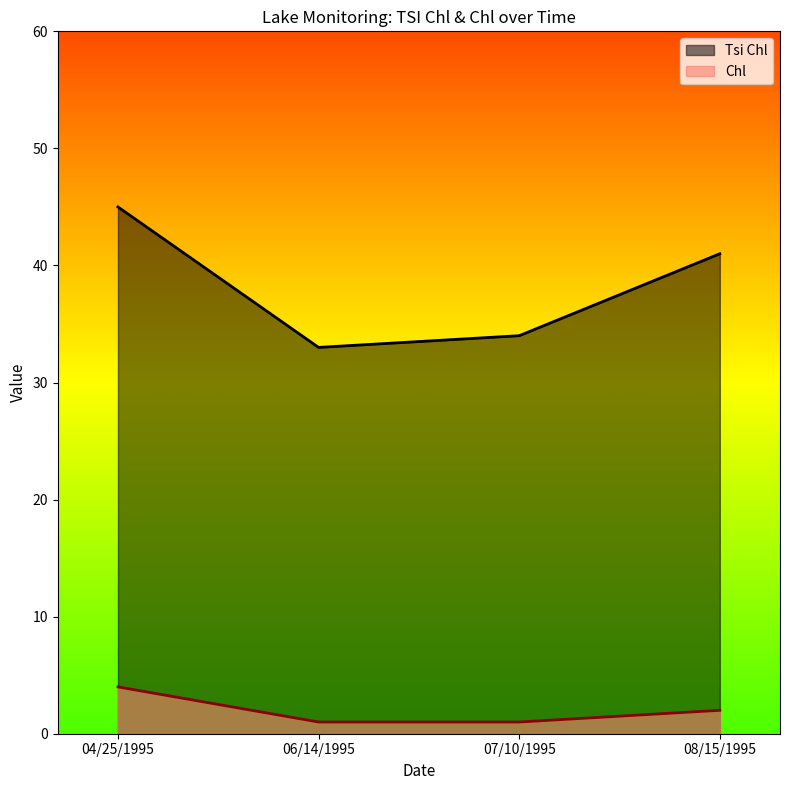

True or false: Chl has more than 1 points higher than both neighbors.

False